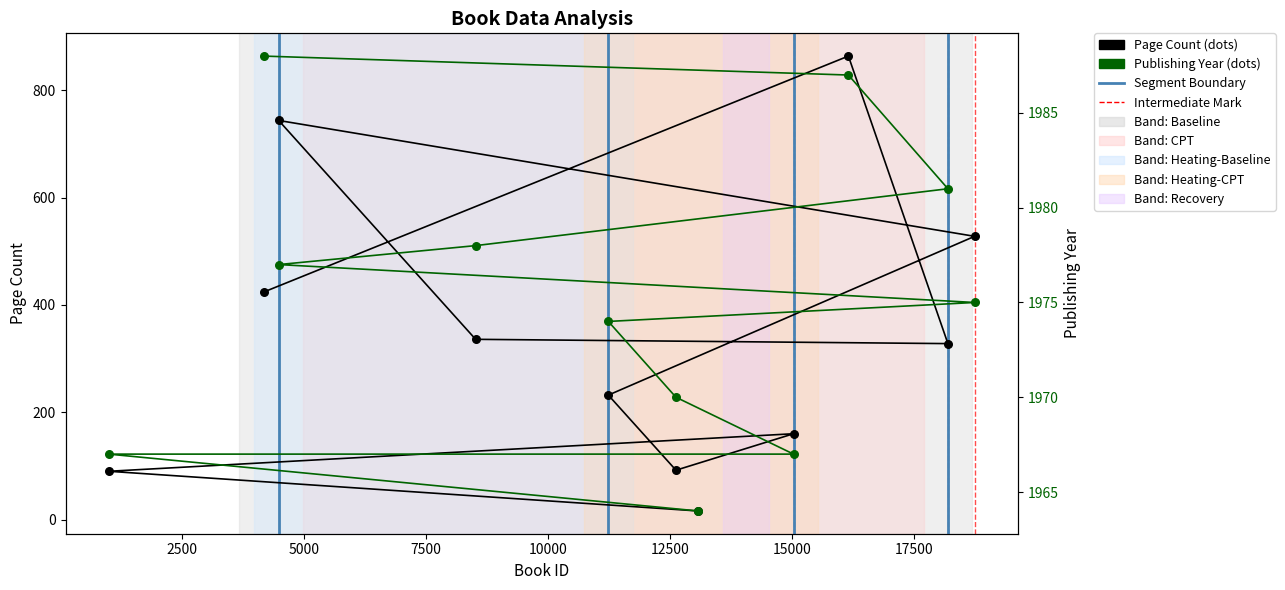

Which series has the largest total across all categories?

publishingYear